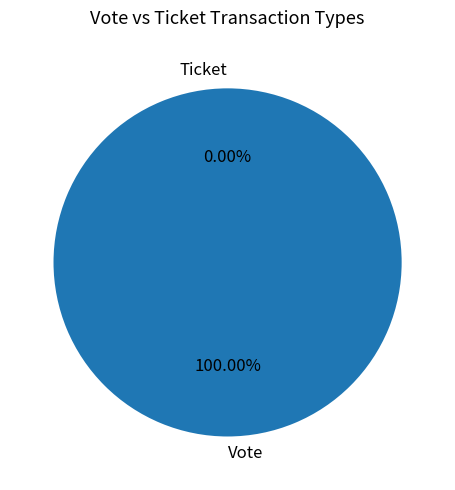

How many segments does this pie chart have?

2